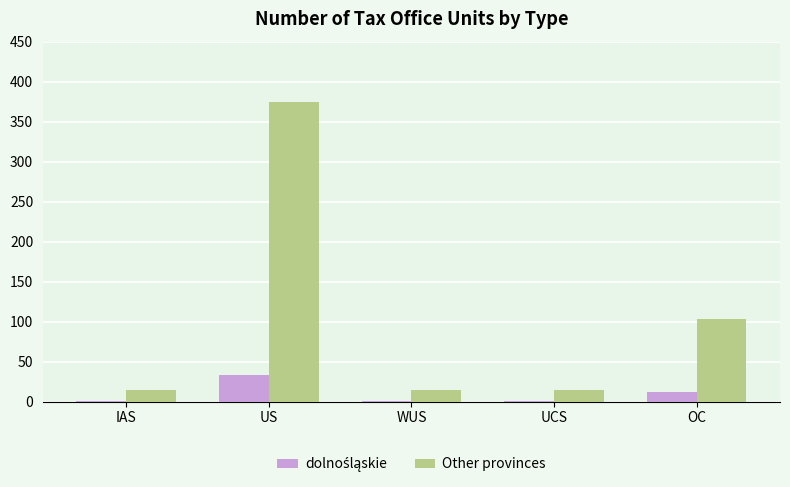

What is the total value across all series at OC?

116